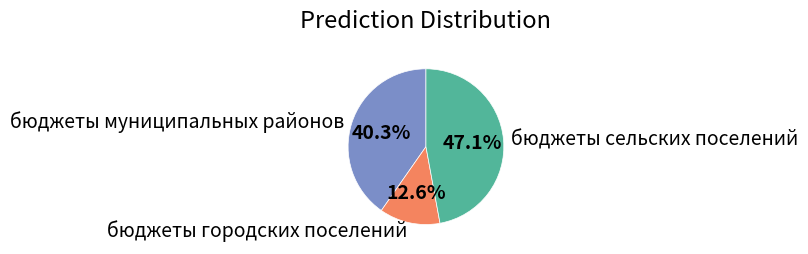

Which has a higher value, бюджеты городских поселений or бюджеты сельских поселений?

бюджеты сельских поселений